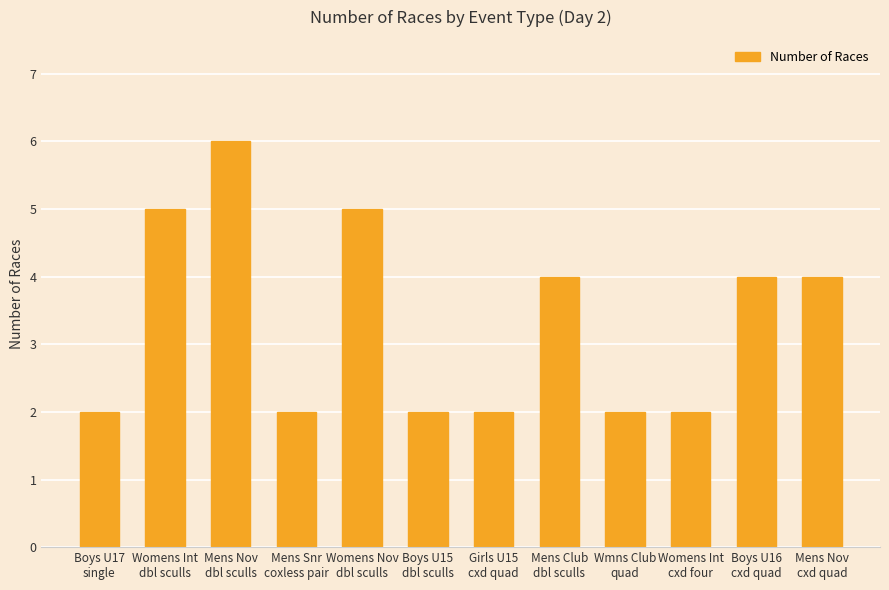

What is the minimum value shown in the chart?

2